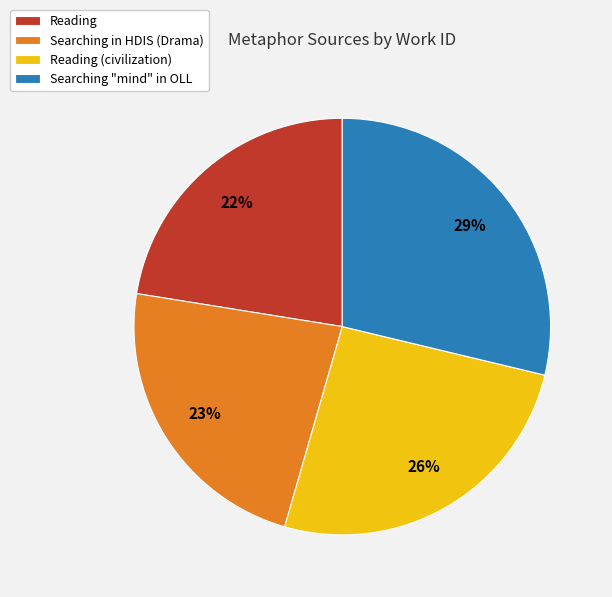

The Reading (civilization) slice represents 15% of the pie. True or false?

False